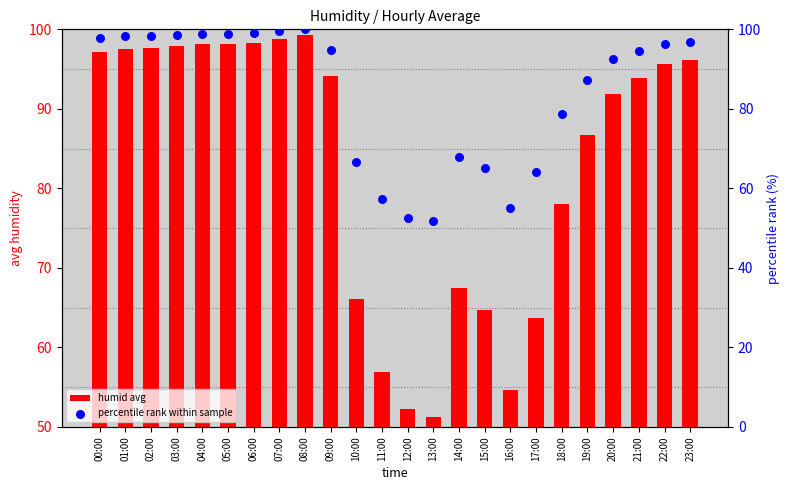

Which series has the largest total across all categories?

percentile rank within sample